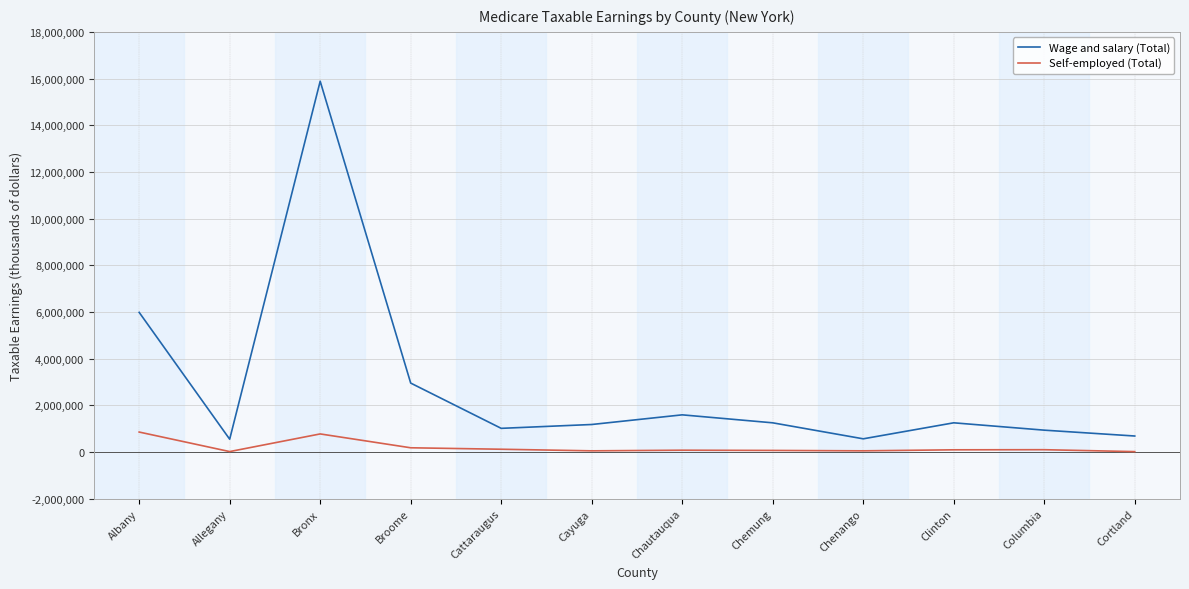

Which series changed the most between Bronx and Cattaraugus?

Wage and salary (Total)